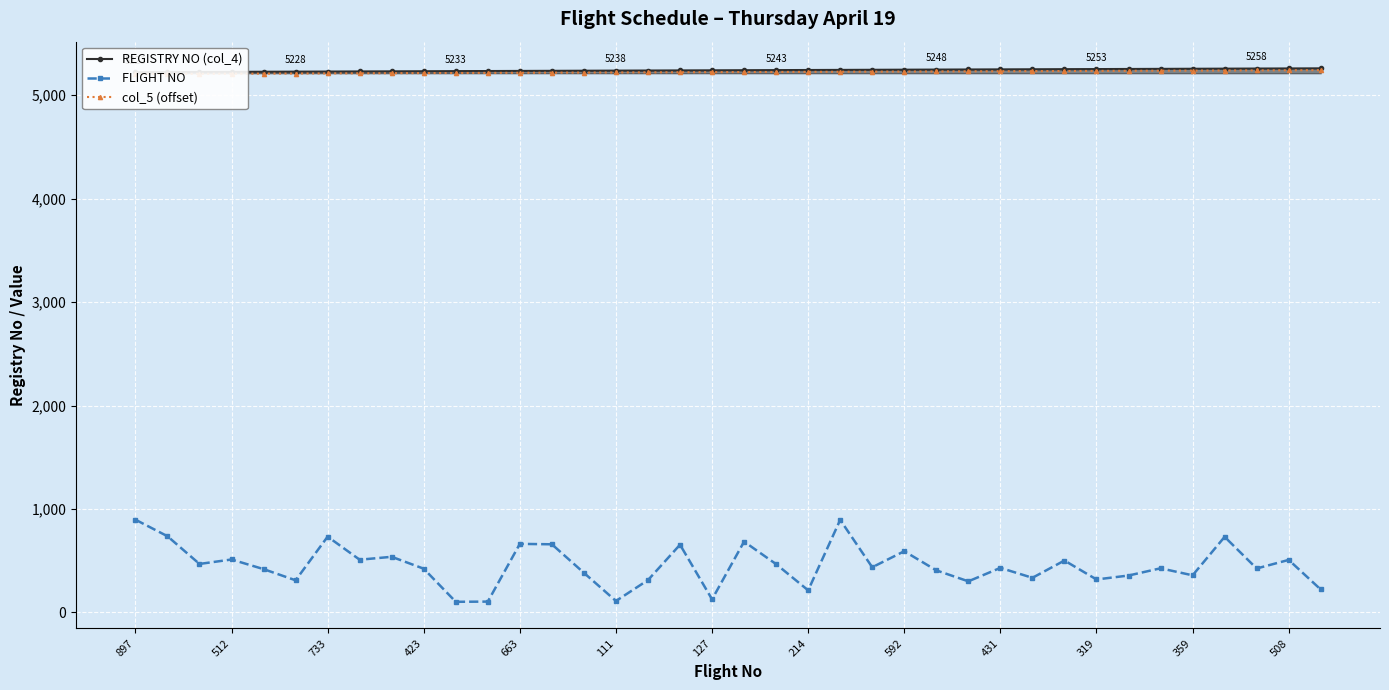

What is the lowest value of the FLIGHT NO series?

103